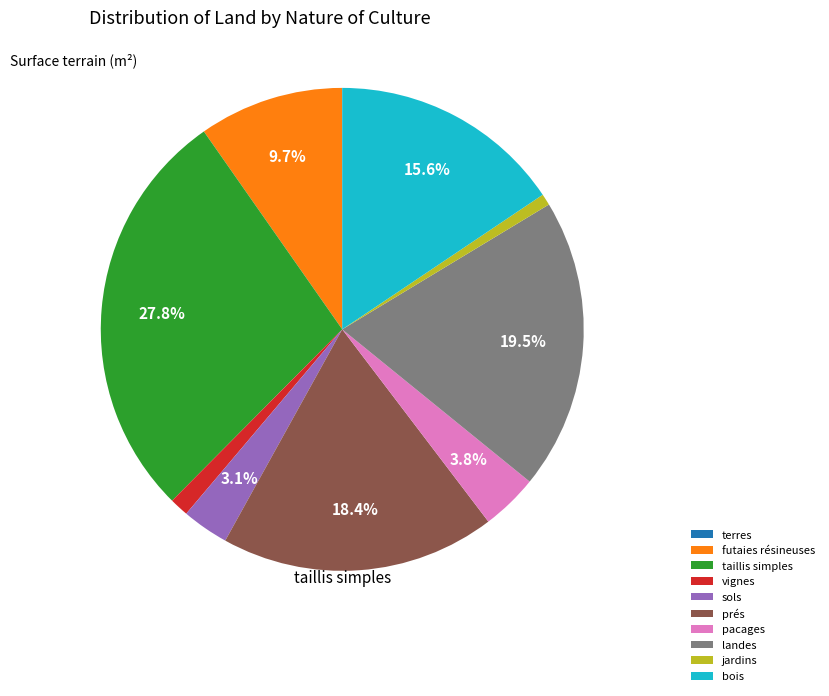

Is there a majority slice in this chart?

No